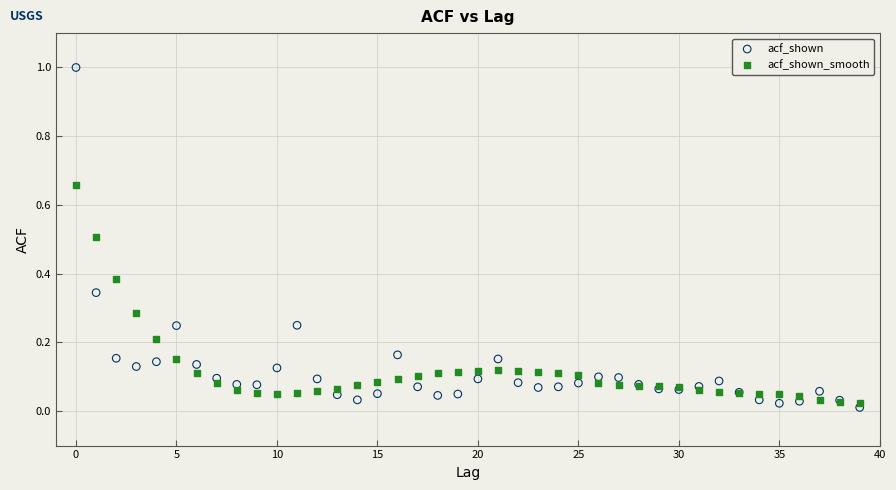

Which series has the widest spread of Y values?

acf_shown